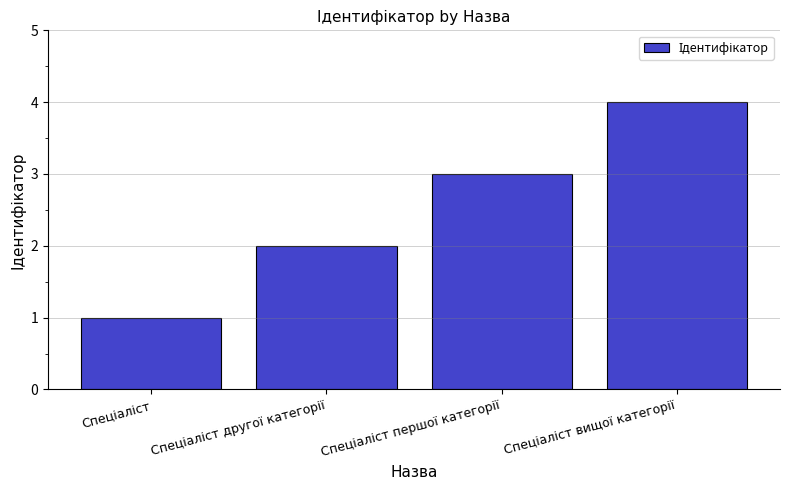

What is the difference between the maximum and minimum values?

3